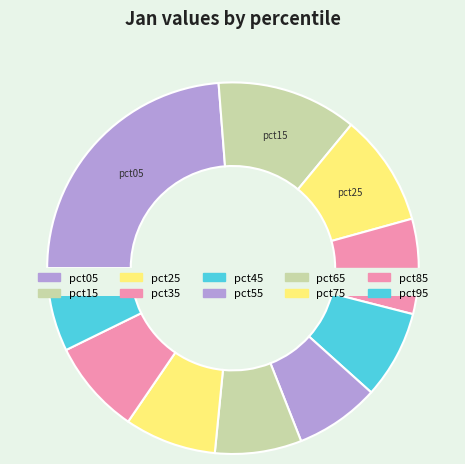

What is the change in value from pct25 to pct45?

-0.3